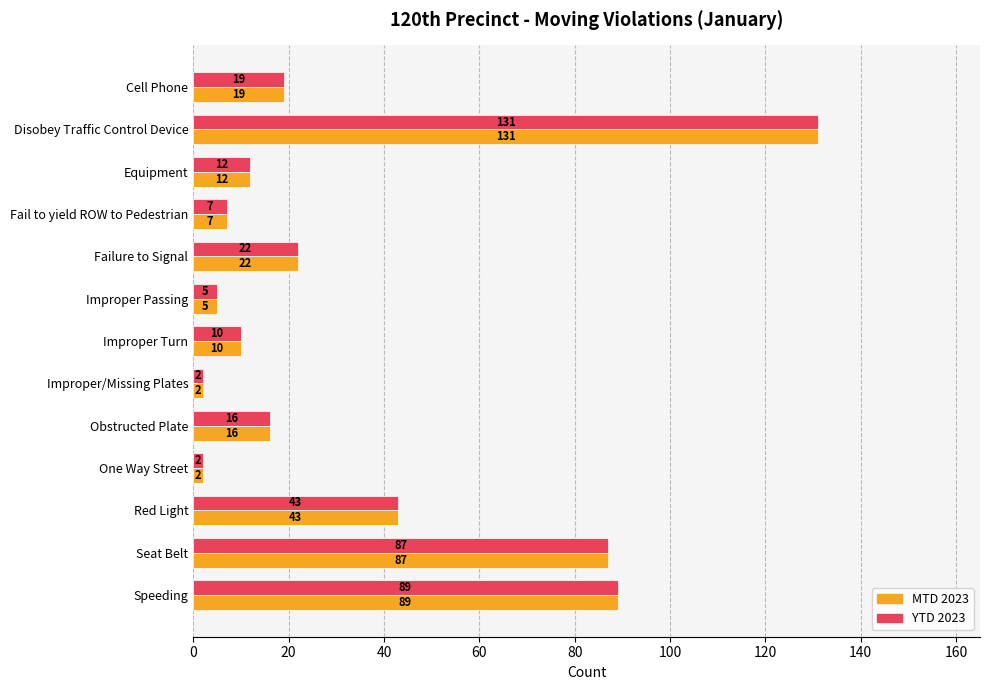

What are all the series names shown in the legend?

MTD 2023, YTD 2023